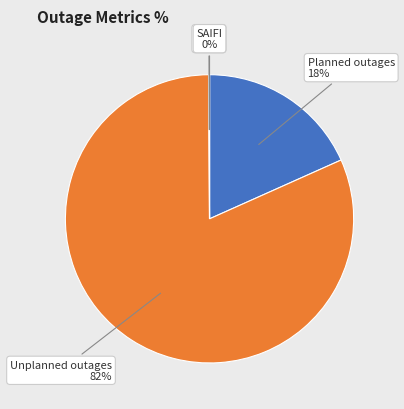

Do Planned outages and Unplanned outages together represent more than half of the pie?

Yes